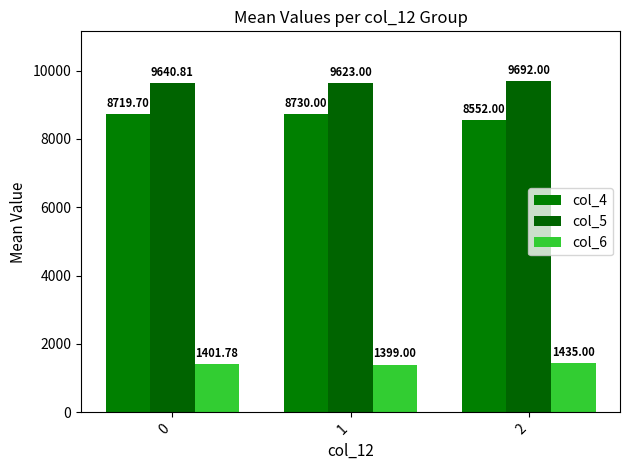

Reading left to right, extract all data points from this chart.

col_4: 0=8719.7	1=8730.0	2=8552.0
col_5: 0=9640.8	1=9623.0	2=9692.0
col_6: 0=1401.8	1=1399.0	2=1435.0